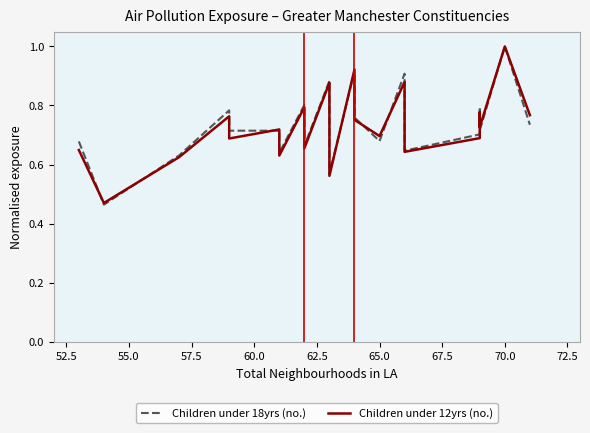

List the series in order of their overall mean, lowest first.

Children under 12yrs (no.), Children under 18yrs (no.)